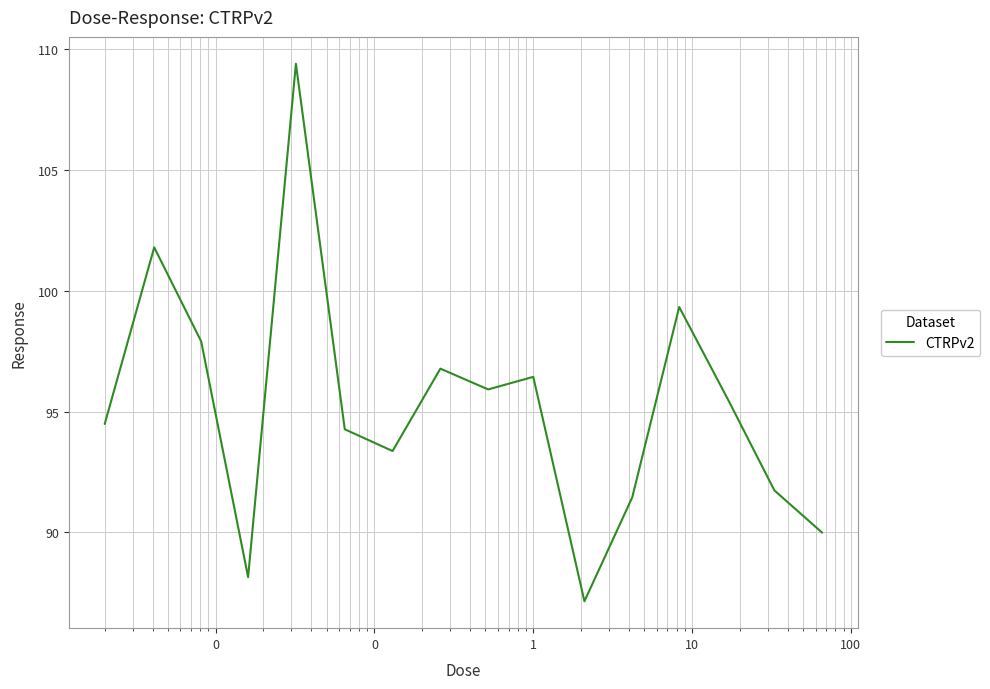

What is the sum of all values?

1523.6